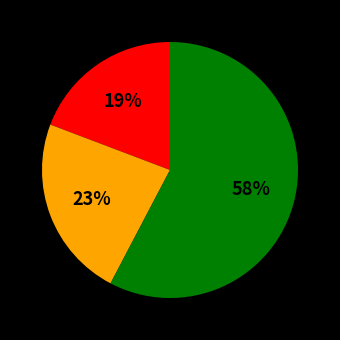

Is there a majority slice in this chart?

Yes